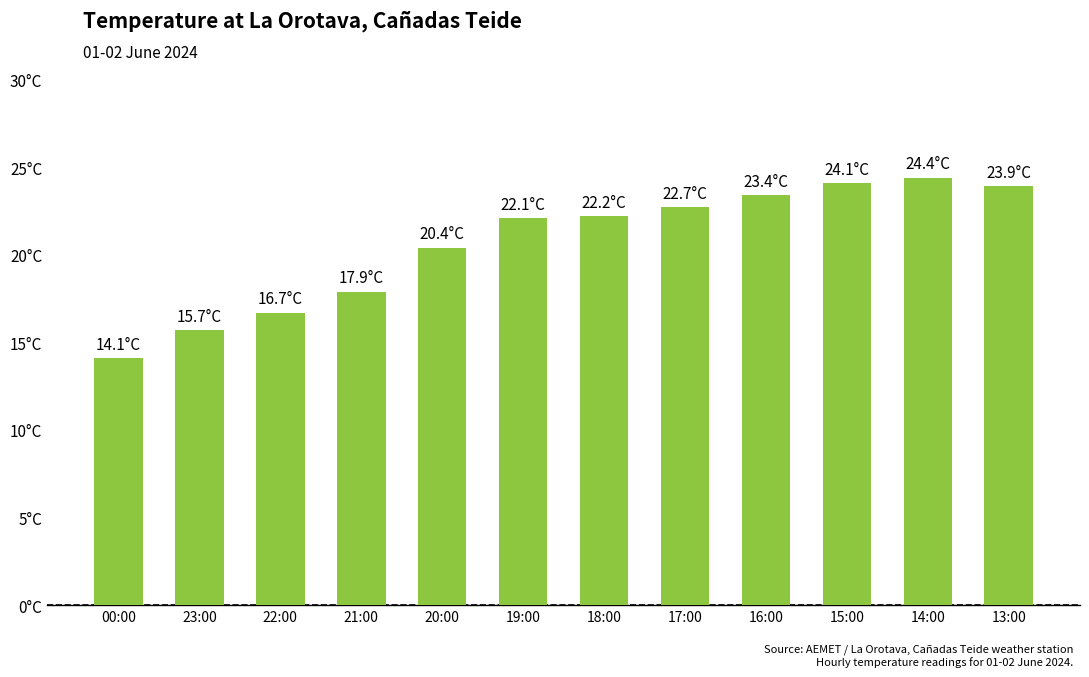

Does the chart contain any negative values?

No